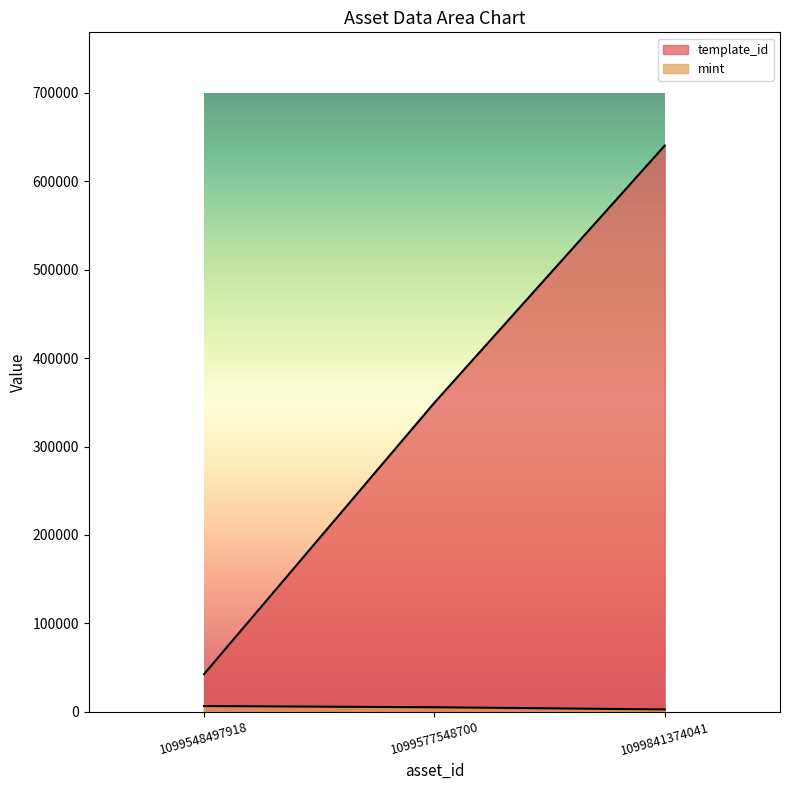

At how many categories does at least one series exceed 259421?

2